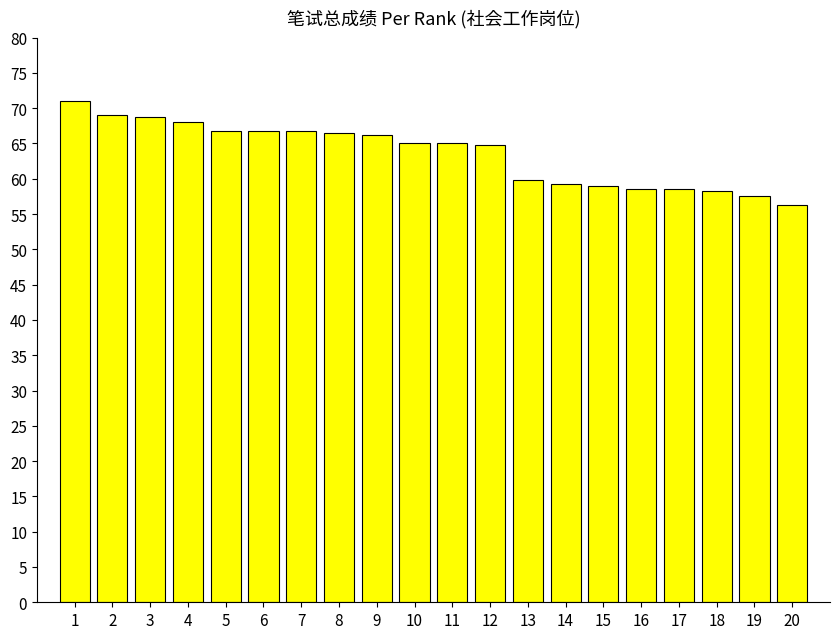

Which has a higher value, 12 or 4?

4